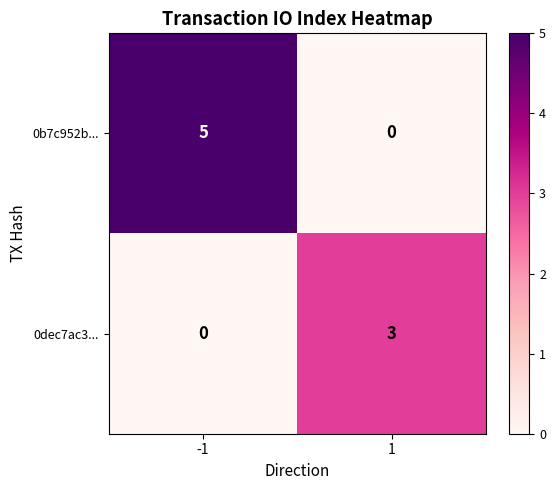

Read the 0b7c952b... value at -1.

5